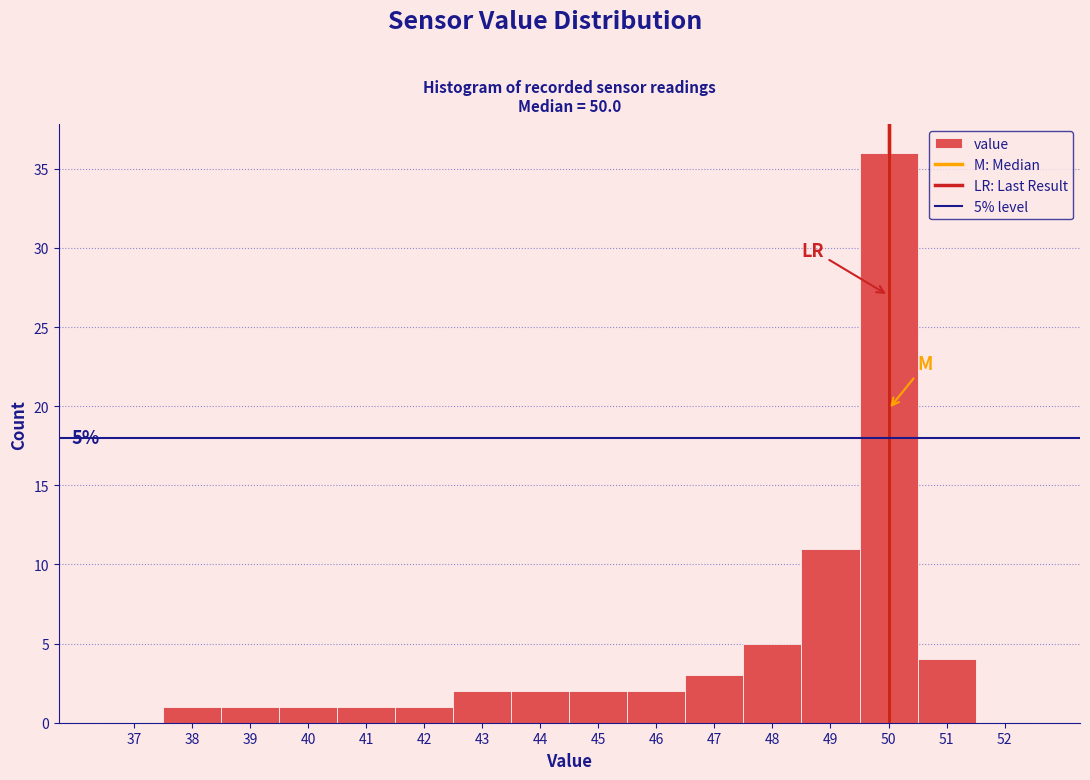

Over which range of the x-axis is the bar tallest?

49.5 to 50.5